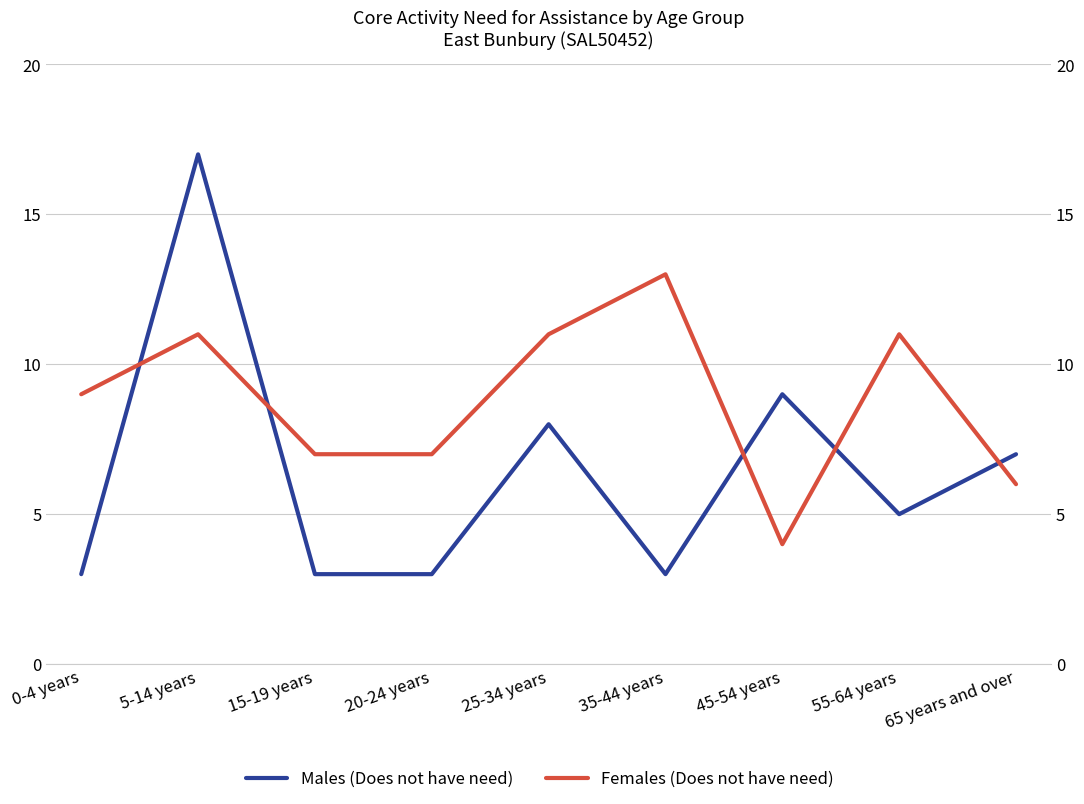

Where does the Males (Does not have need) series first go above 5?

5-14 years